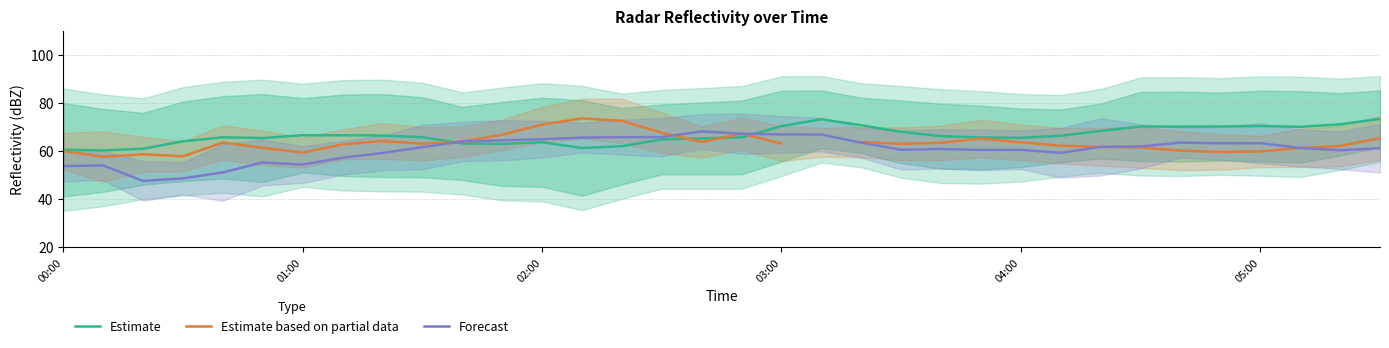

What is the maximum value for Forecast?

68.1